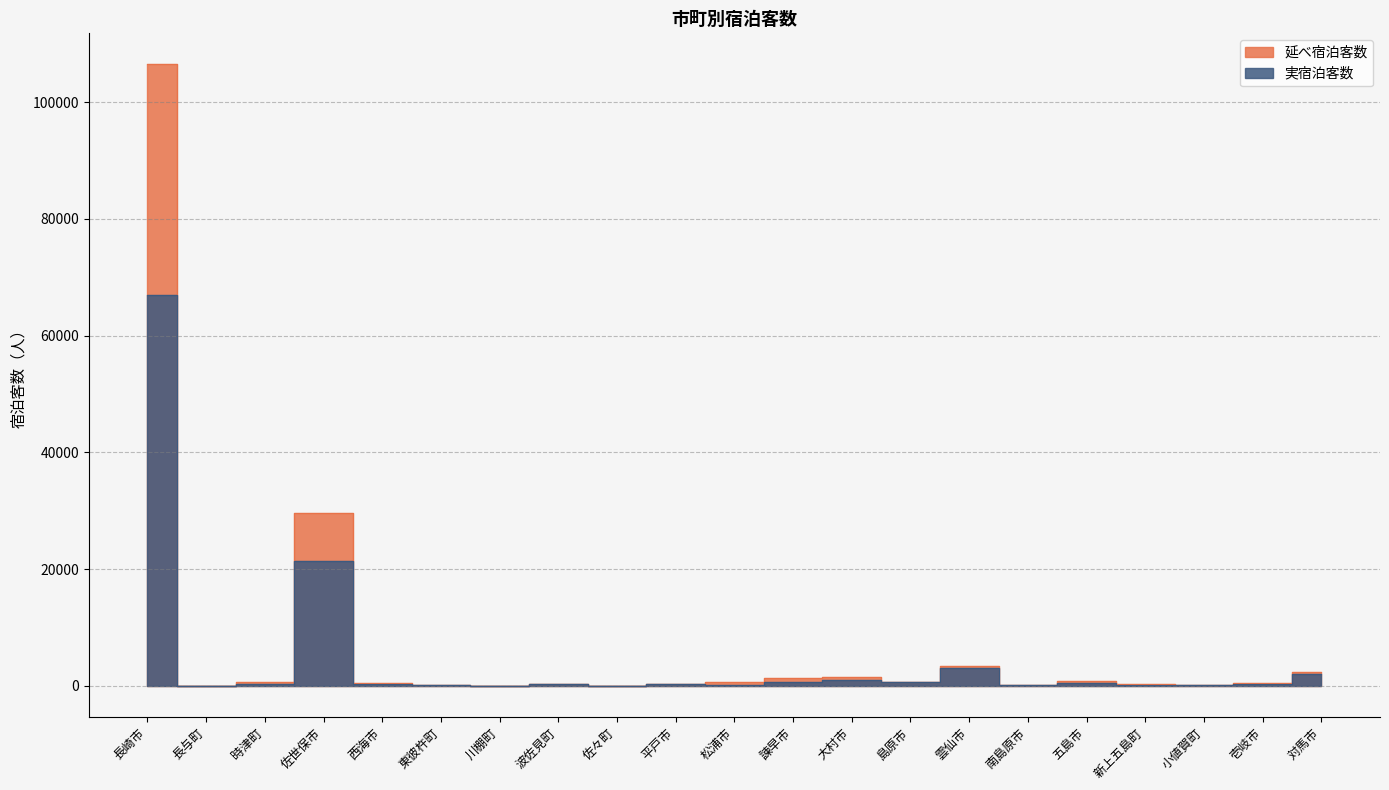

True or false: 延べ宿泊客数 and 実宿泊客数 intersect in this chart.

False